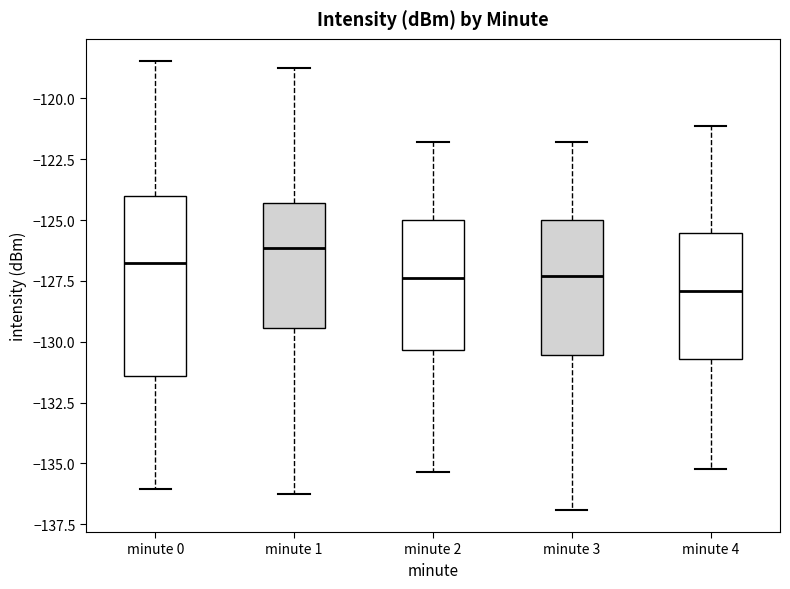

Reading left to right, read every box against the y-axis: the position of its median line, the range the box covers, and the ends of its whiskers. The values are not printed on the chart, so give them approximately, as read against the axis.

minute 0: median -127.0, box -131.5 to -124.0, whiskers -136.0 to -118.5
minute 1: median -126.0, box -129.5 to -124.5, whiskers -136.5 to -118.5
minute 2: median -127.5, box -130.5 to -125.0, whiskers -135.5 to -122.0
minute 3: median -127.5, box -130.5 to -125.0, whiskers -137.0 to -122.0
minute 4: median -128.0, box -130.5 to -125.5, whiskers -135.0 to -121.0